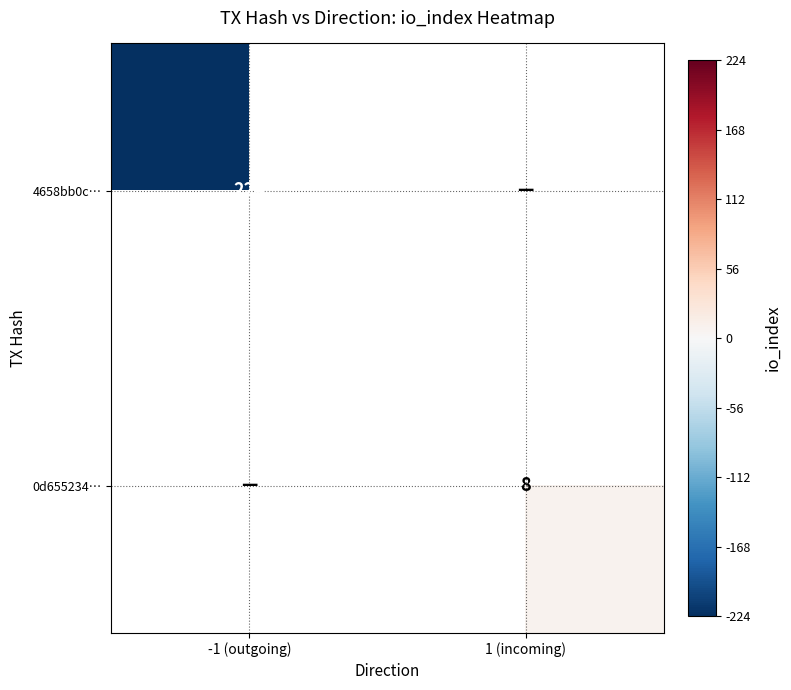

Is the value of 4658bb0c… at -1 (outgoing) greater than the value of 0d655234… at 1 (incoming)?

Yes